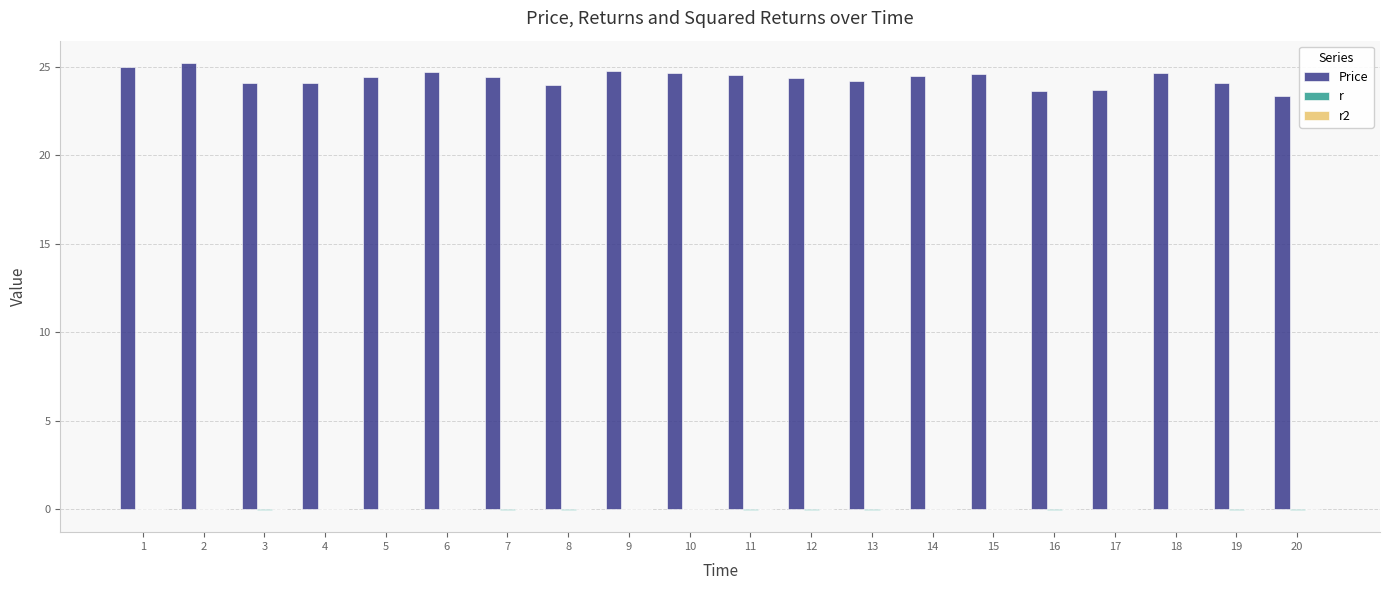

Rank the series at 9 from highest to lowest value.

Price, r, r2